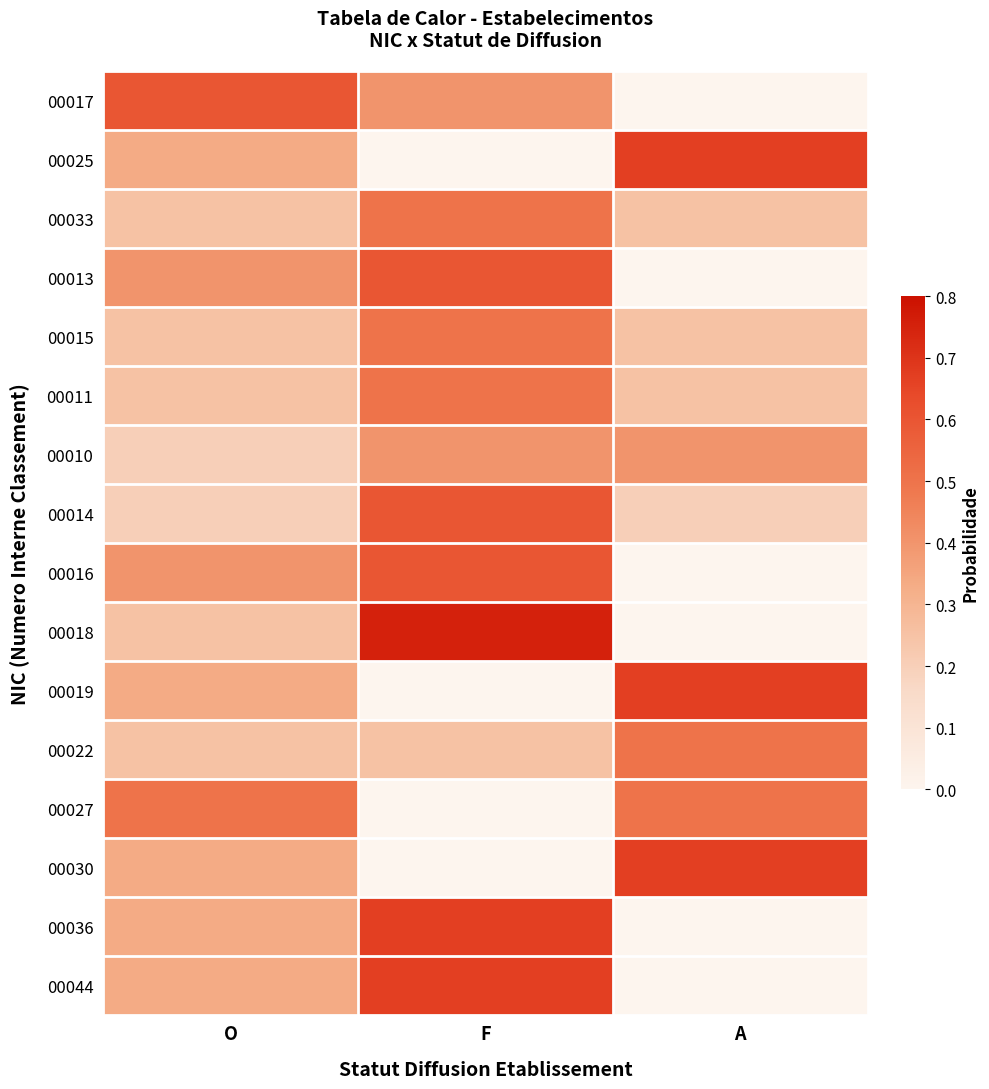

Reading left to right, what are all the values shown in this chart?

00017: O=0.6	F=0.4	A=0.0
00025: O=0.3	F=0.0	A=0.7
00033: O=0.2	F=0.5	A=0.2
00013: O=0.4	F=0.6	A=0.0
00015: O=0.2	F=0.5	A=0.2
00011: O=0.2	F=0.5	A=0.2
00010: O=0.2	F=0.4	A=0.4
00014: O=0.2	F=0.6	A=0.2
00016: O=0.4	F=0.6	A=0.0
00018: O=0.2	F=0.8	A=0.0
00019: O=0.3	F=0.0	A=0.7
00022: O=0.2	F=0.2	A=0.5
00027: O=0.5	F=0.0	A=0.5
00030: O=0.3	F=0.0	A=0.7
00036: O=0.3	F=0.7	A=0.0
00044: O=0.3	F=0.7	A=0.0